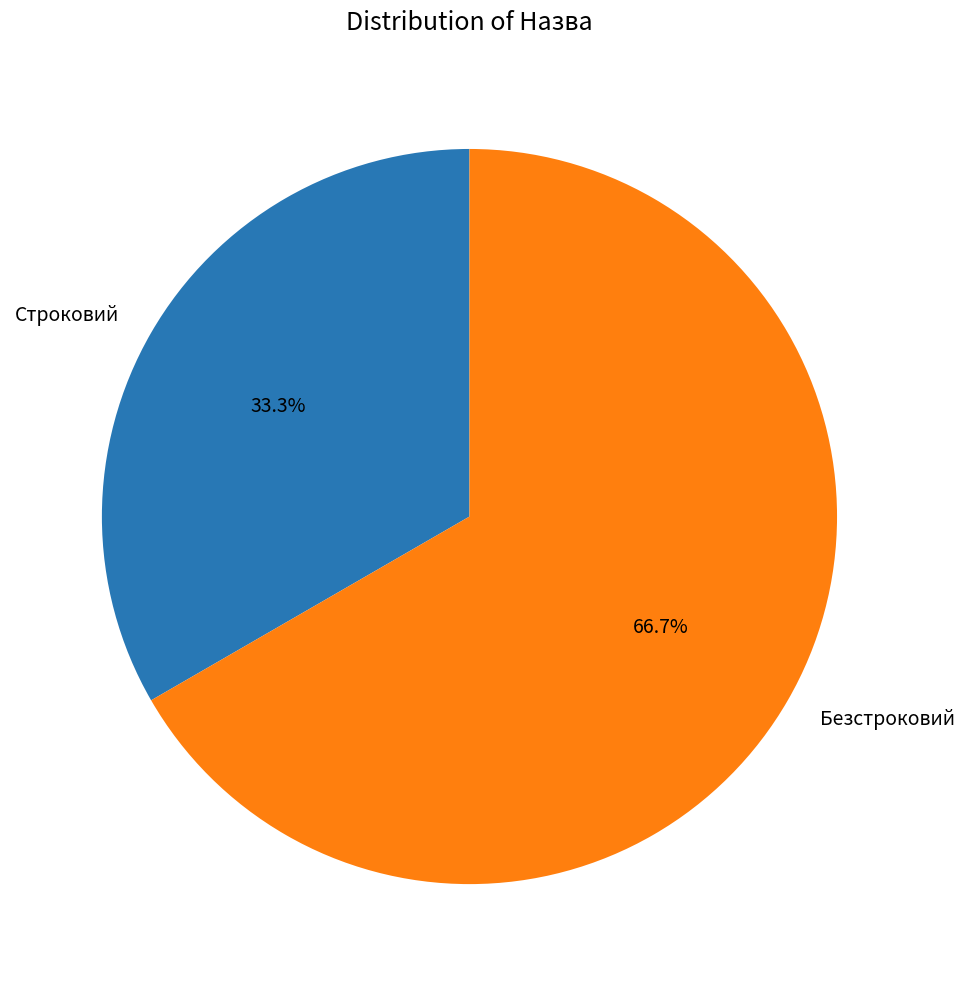

To the nearest percent, what is the average slice percentage?

50%